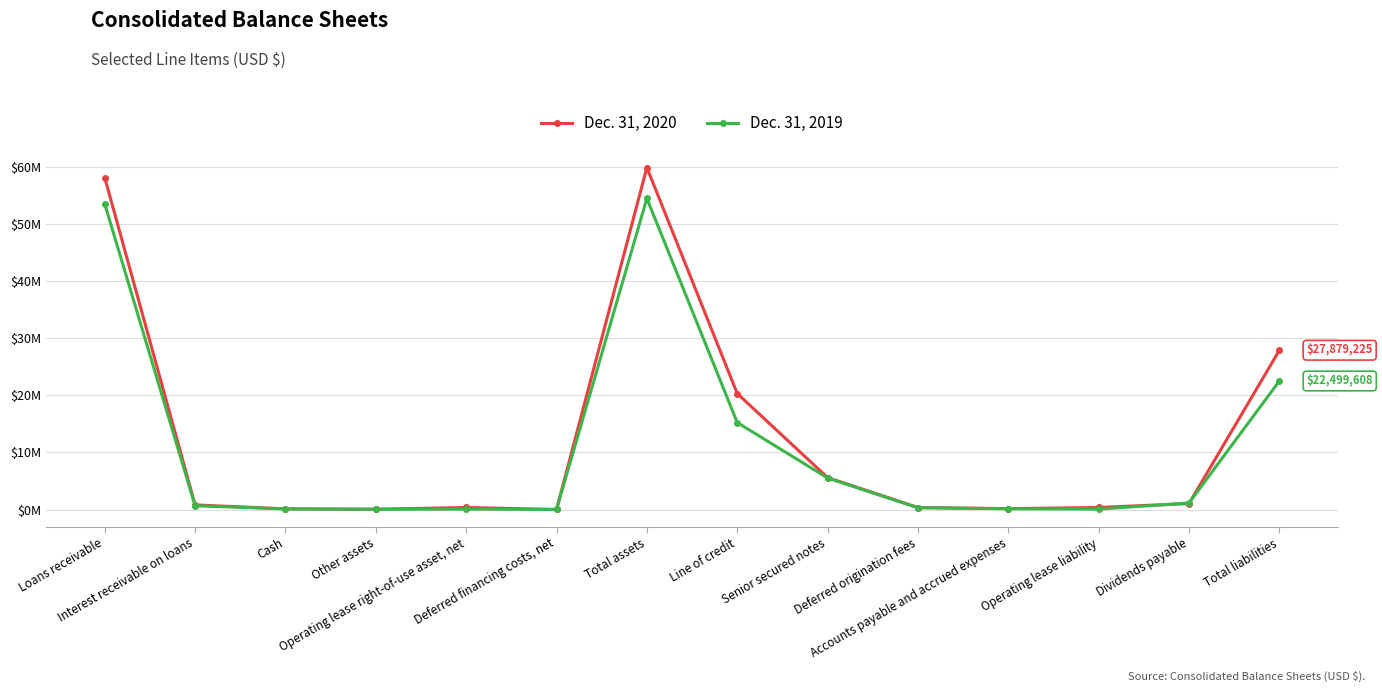

True or false: Dec. 31, 2020 has a value of 44268 at Accounts payable and accrued expenses.

False